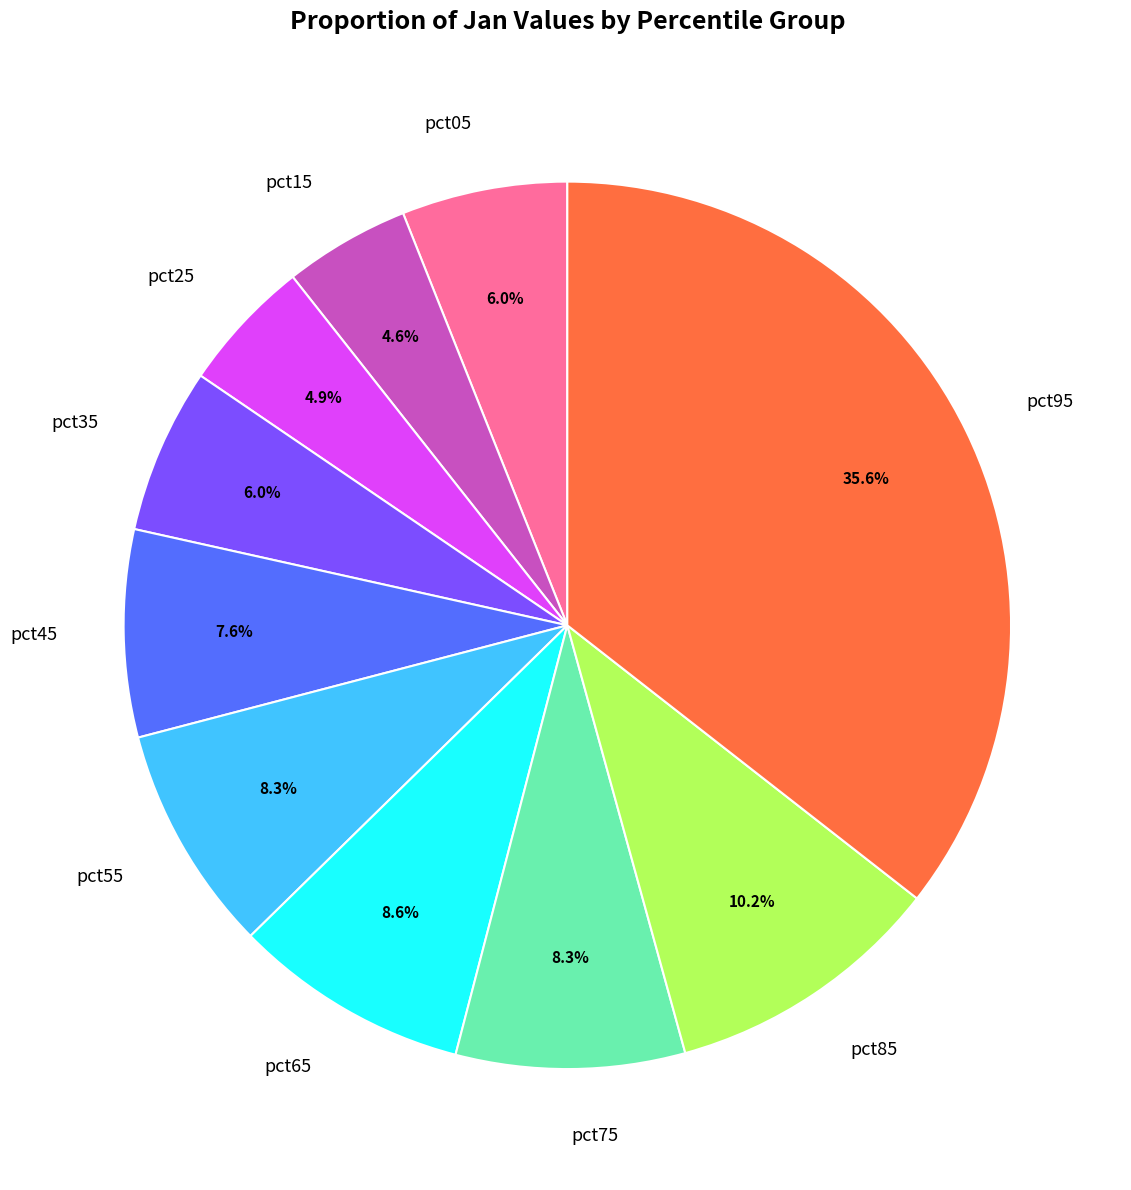

Count the number of slices in the pie.

10